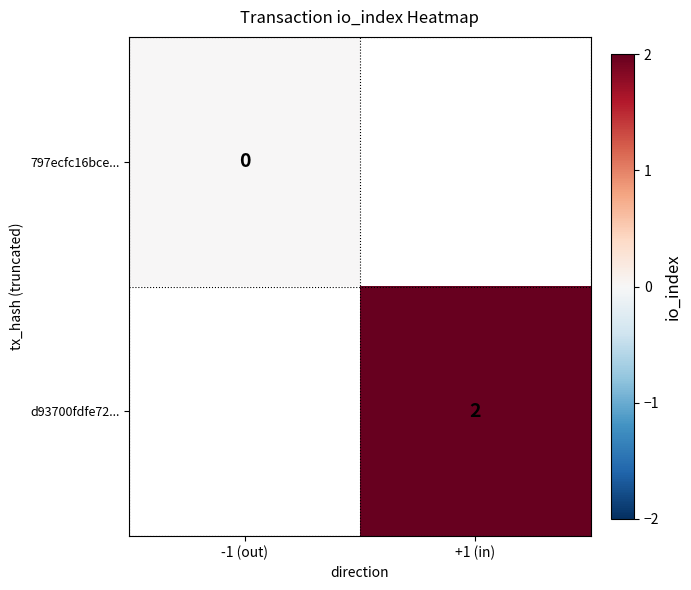

How many distinct data groups are displayed?

2